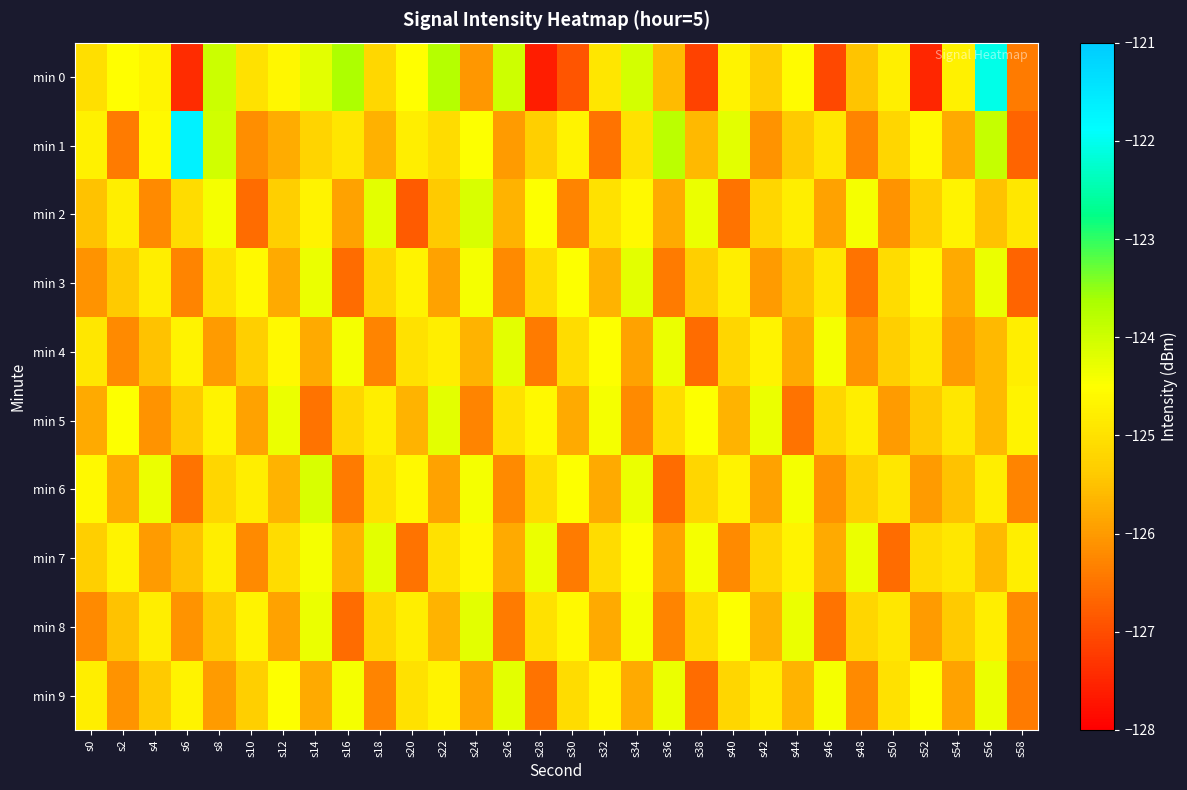

What is the total value across all series at s38?

-1254.7